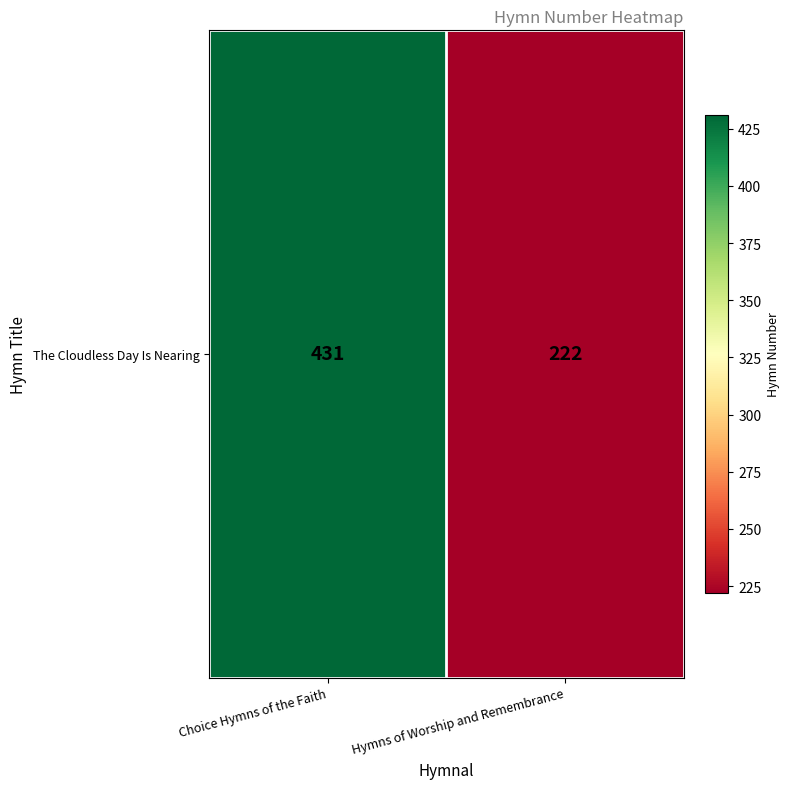

Which has a higher value, Hymns of Worship and Remembrance or Choice Hymns of the Faith?

Choice Hymns of the Faith